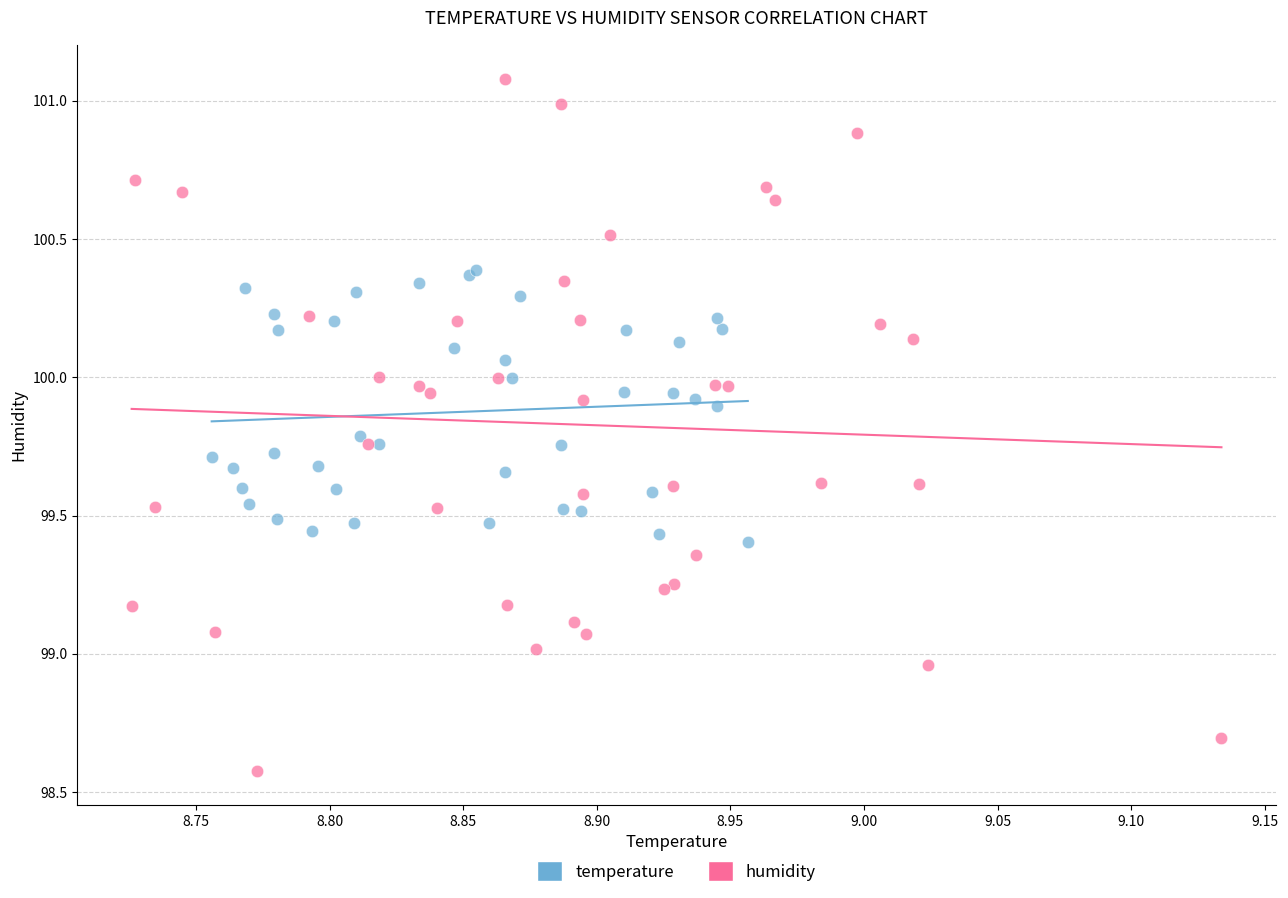

Which series reaches the maximum Y coordinate?

humidity